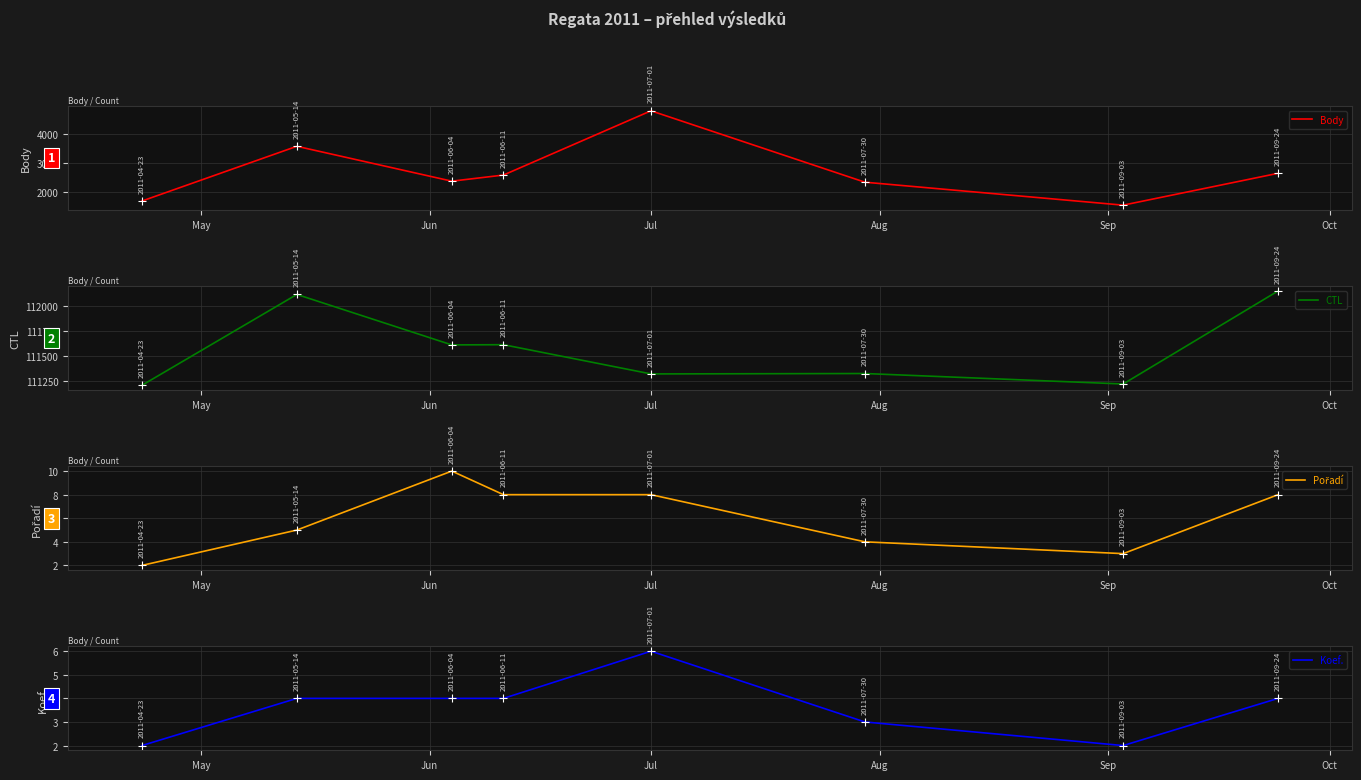

The value of Pořadí at Oct is 3. True or false?

False